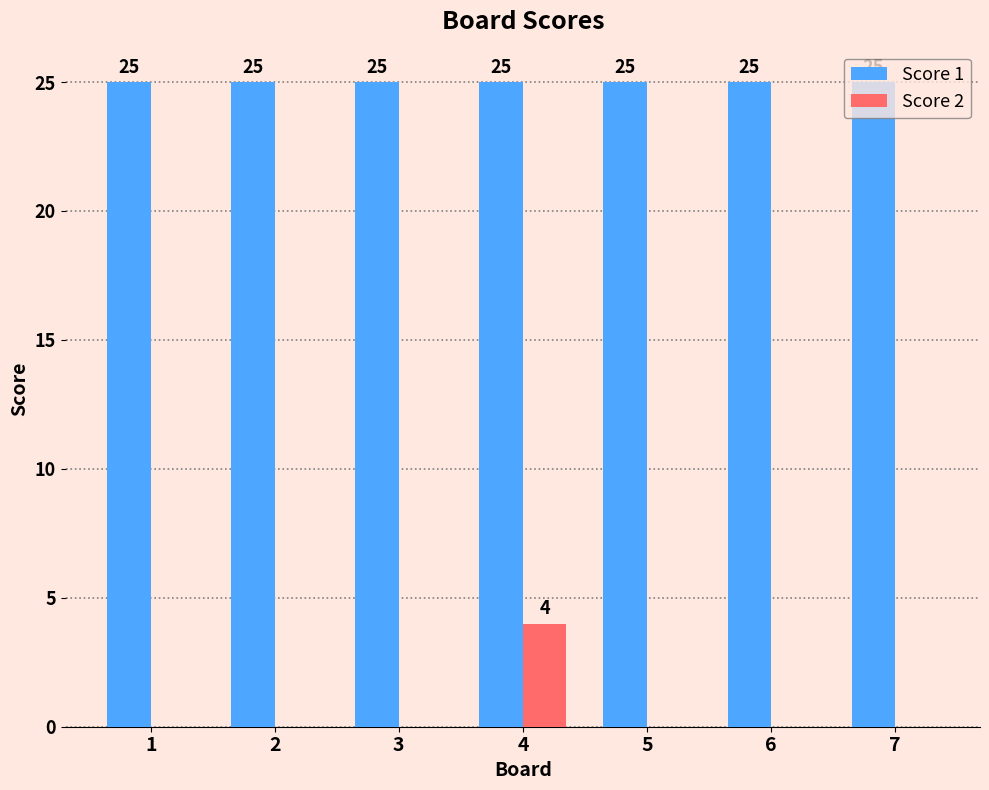

At which category is the sum across all series the highest?

4